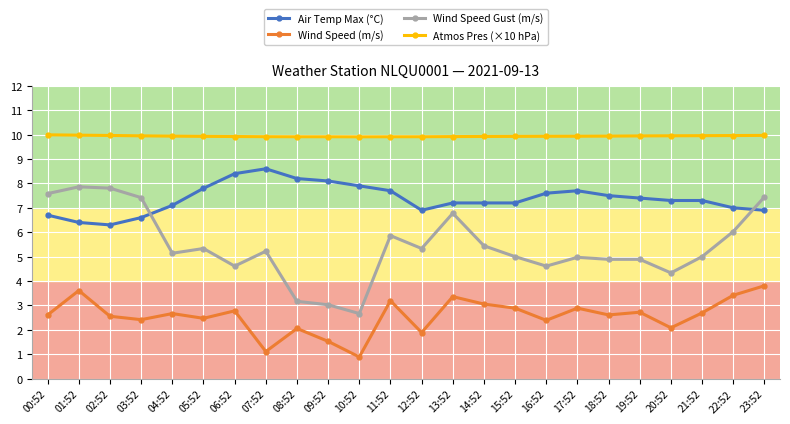

Is the value of Wind Speed (m/s) at 09:52 greater than the value of Air Temp Max (°C) at 00:52?

No